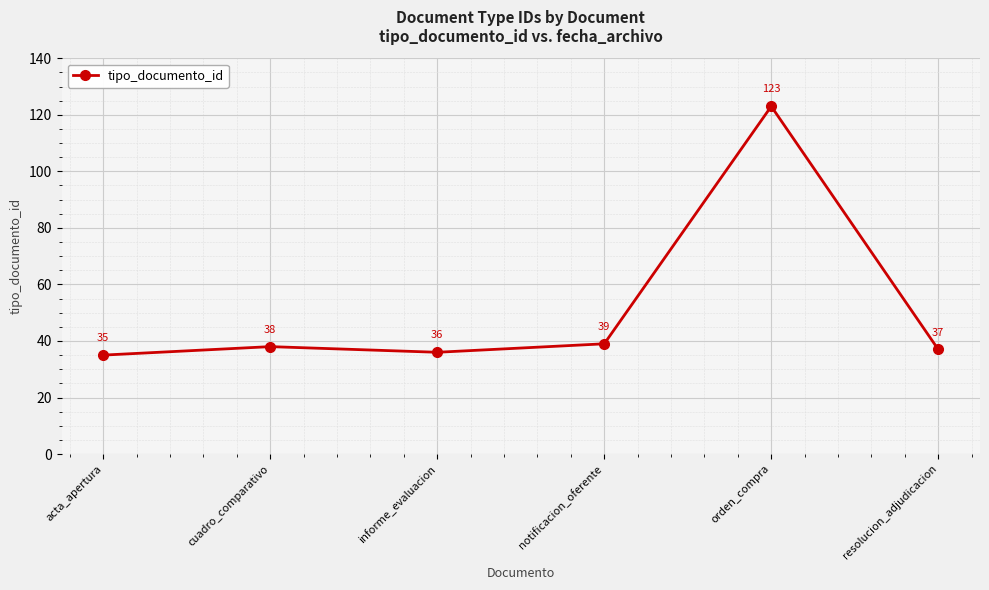

List the labels in order of value, smallest first.

acta_apertura, informe_evaluacion, resolucion_adjudicacion, cuadro_comparativo, notificacion_oferente, orden_compra